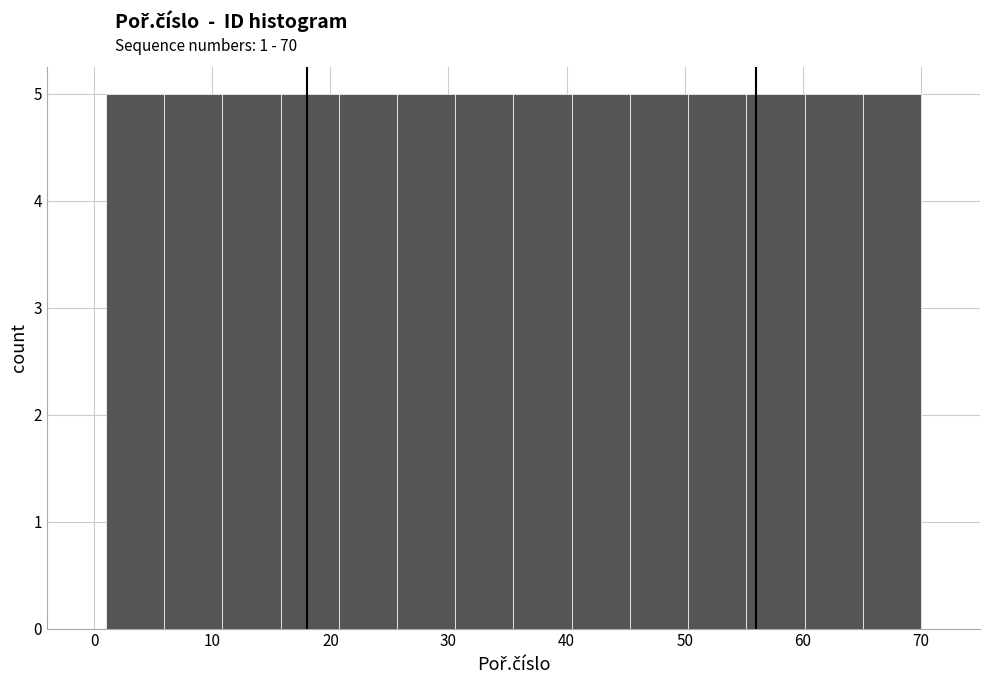

What is the height of the bar covering 16 to 21 on the x-axis? Neither the bar edges nor the heights are printed on the chart, so give them approximately, as read against the axes.

5